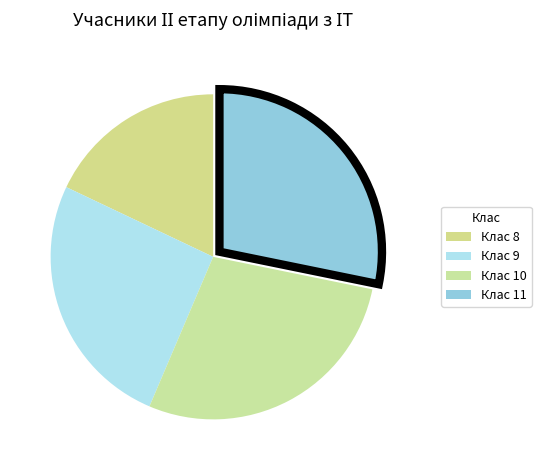

Count the number of slices in the pie.

4